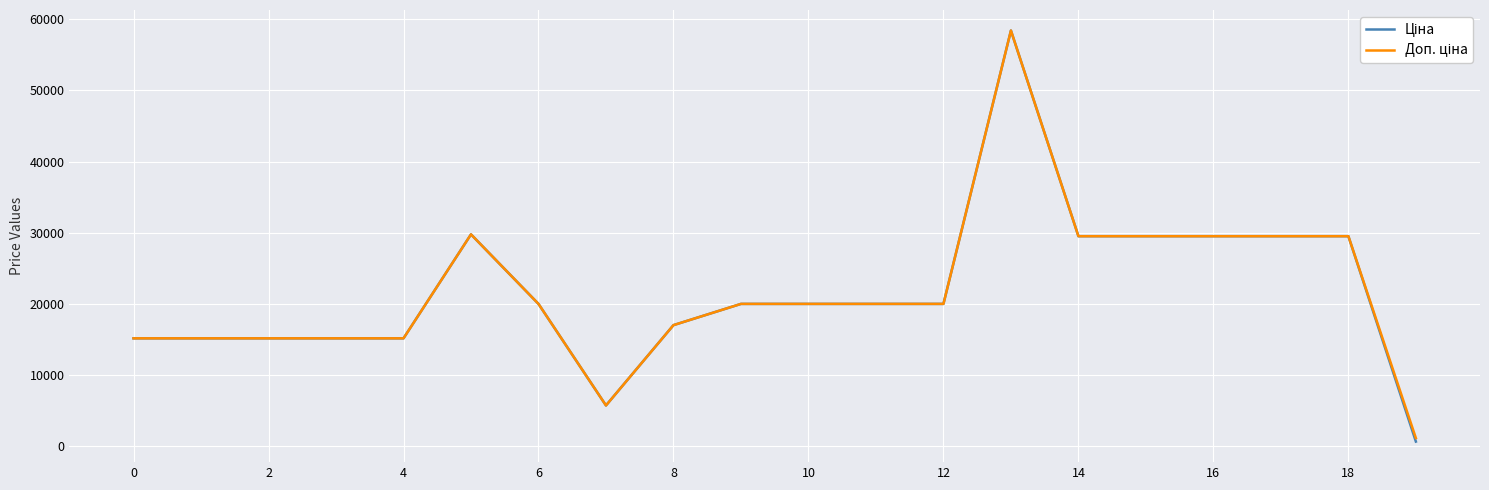

At how many categories does at least one series exceed 12172?

18